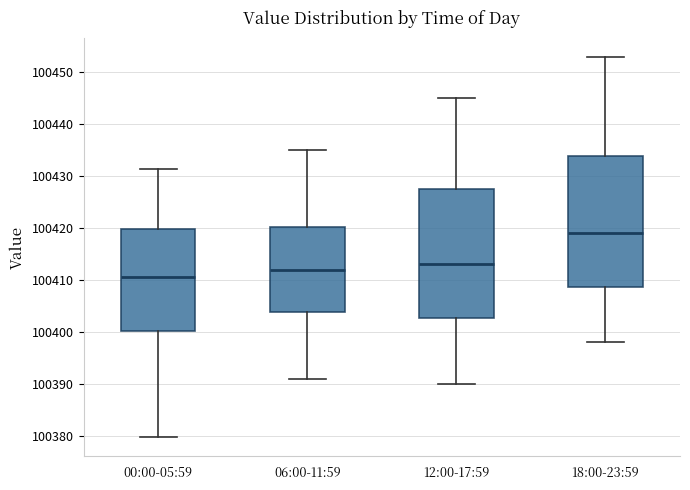

Reading left to right, read every box against the y-axis: the position of its median line, the range the box covers, and the ends of its whiskers. The values are not printed on the chart, so give them approximately, as read against the axis.

00:00-05:59: median 100411, box 100400 to 100420, whiskers 100380 to 100431
06:00-11:59: median 100412, box 100404 to 100420, whiskers 100391 to 100435
12:00-17:59: median 100413, box 100403 to 100428, whiskers 100390 to 100445
18:00-23:59: median 100419, box 100409 to 100434, whiskers 100398 to 100453